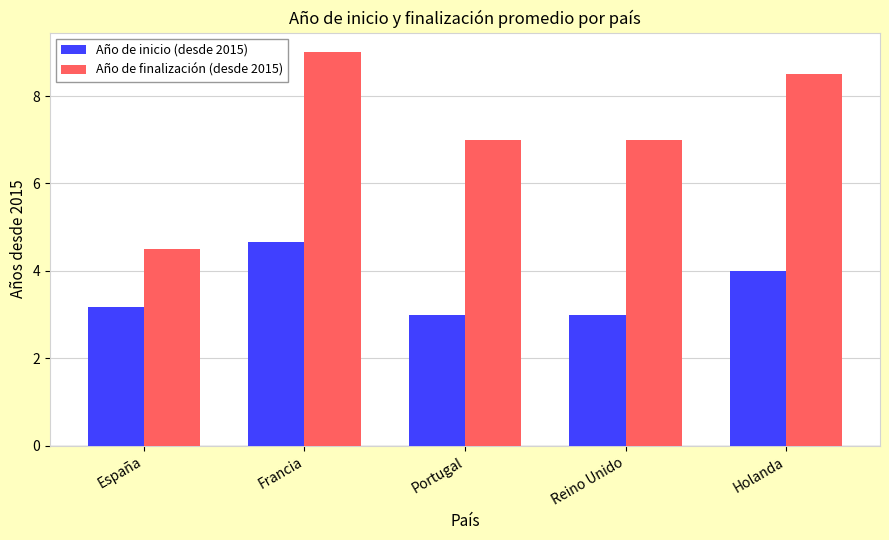

At which category is the sum across all series the highest?

Francia